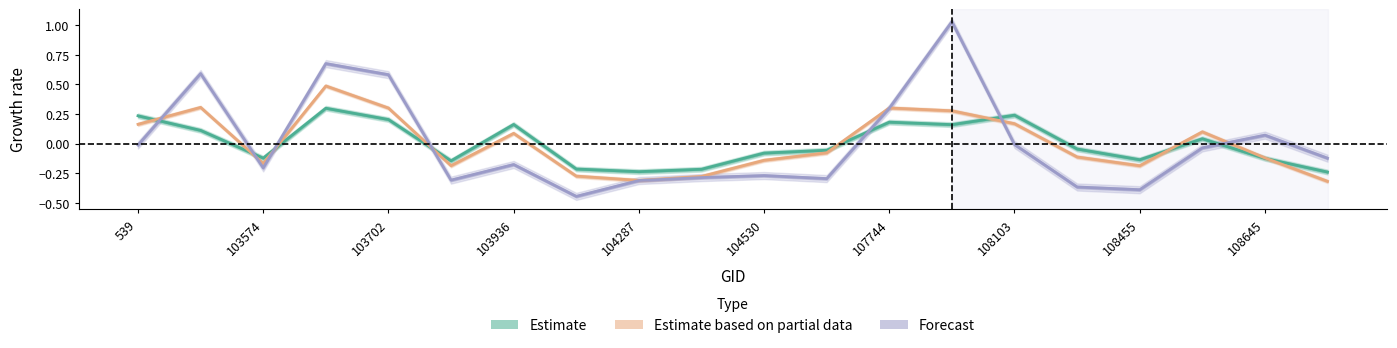

Reading right to left, list all the values displayed in this chart.

rade9_aggzone_norm: 108802=-0.2	108645=-0.1	108632=0.0	108455=-0.1	108281=-0.0	108103=0.2	107921=0.2	107744=0.2	107573=-0.1	104530=-0.1	104414=-0.2	104287=-0.2	104170=-0.2	103936=0.2	103818=-0.1	103702=0.2	103694=0.3	103574=-0.1	102980=0.1	539=0.2
rade9_mult_nadir_norm: 108802=-0.3	108645=-0.1	108632=0.1	108455=-0.2	108281=-0.1	108103=0.2	107921=0.3	107744=0.3	107573=-0.1	104530=-0.1	104414=-0.3	104287=-0.3	104170=-0.3	103936=0.1	103818=-0.2	103702=0.3	103694=0.5	103574=-0.2	102980=0.3	539=0.2
dnbrad: 108802=-0.1	108645=0.1	108632=-0.0	108455=-0.4	108281=-0.4	108103=-0.0	107921=1.0	107744=0.3	107573=-0.3	104530=-0.3	104414=-0.3	104287=-0.3	104170=-0.4	103936=-0.2	103818=-0.3	103702=0.6	103694=0.7	103574=-0.2	102980=0.6	539=-0.0